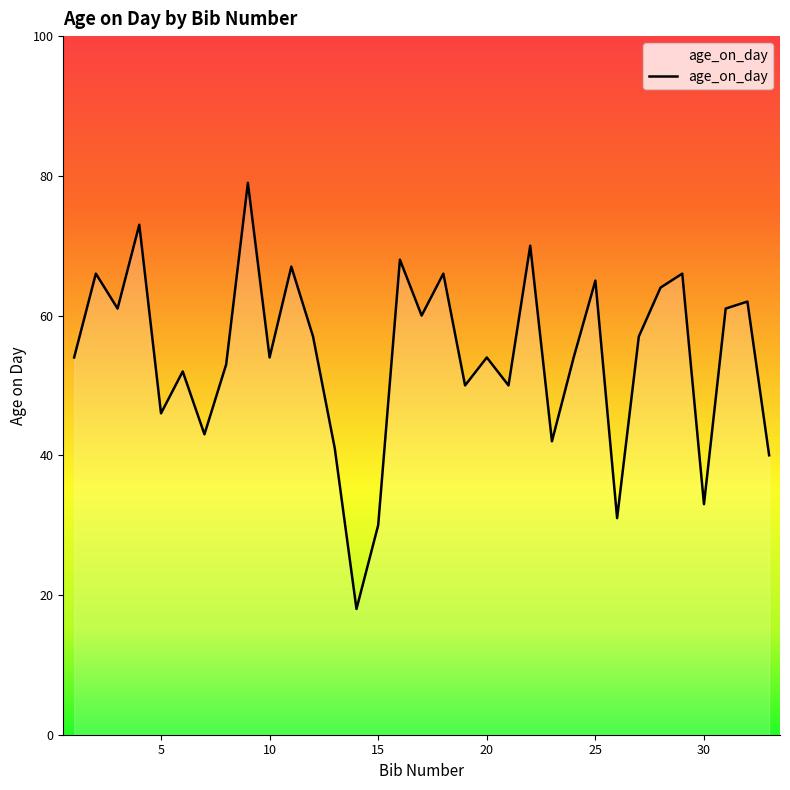

What is the maximum value shown in the chart?

79